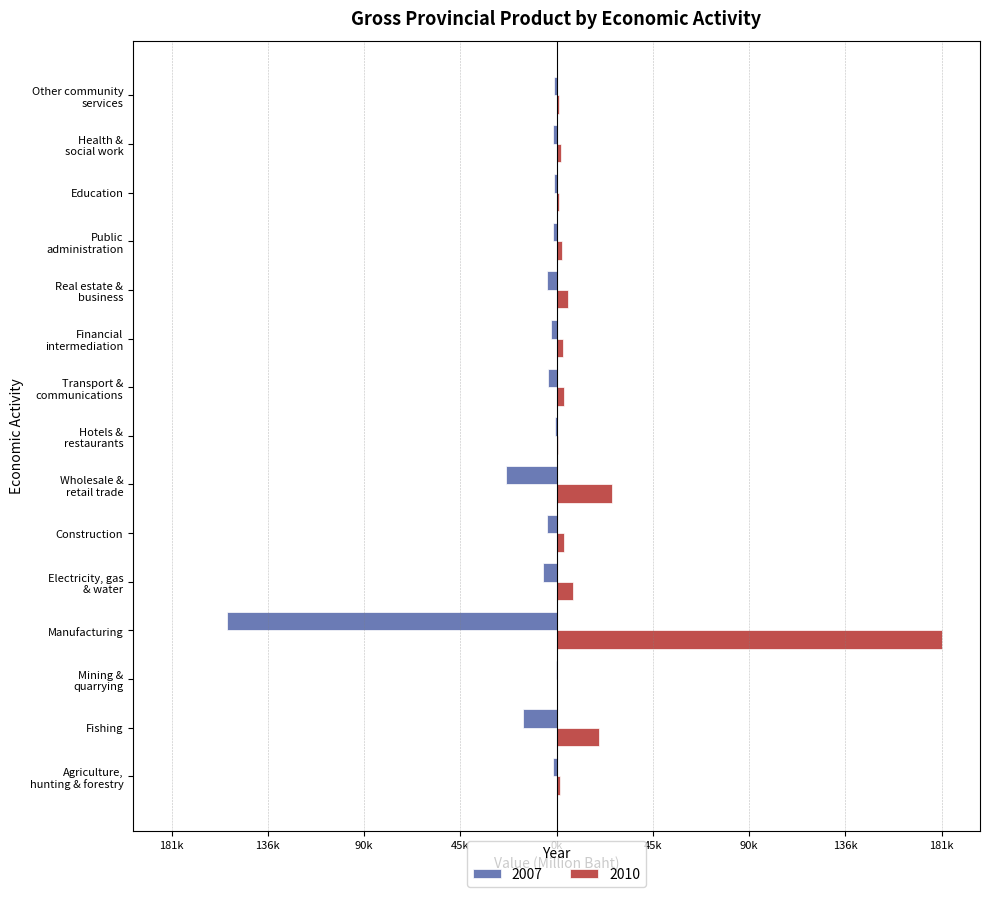

What are all the series names shown in the legend?

2007, 2010